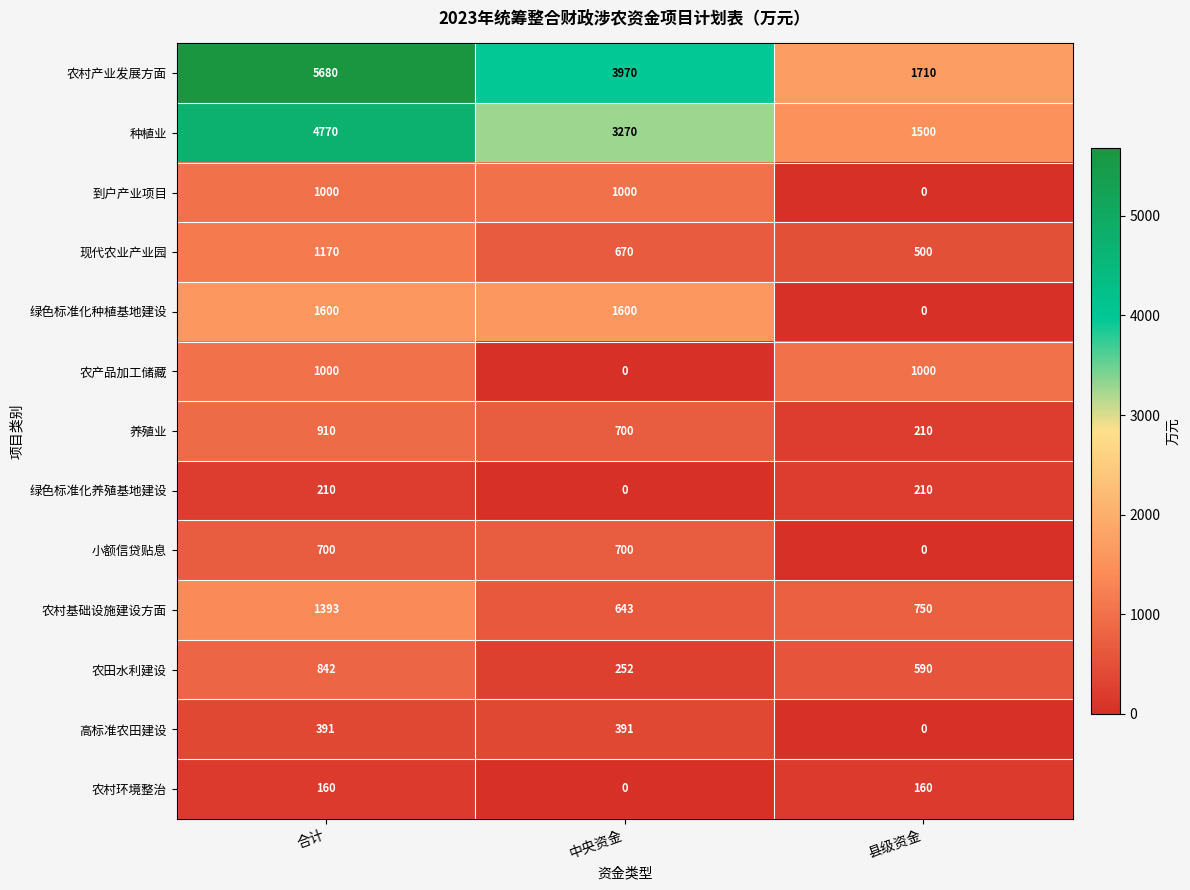

How many series are shown in this chart?

13